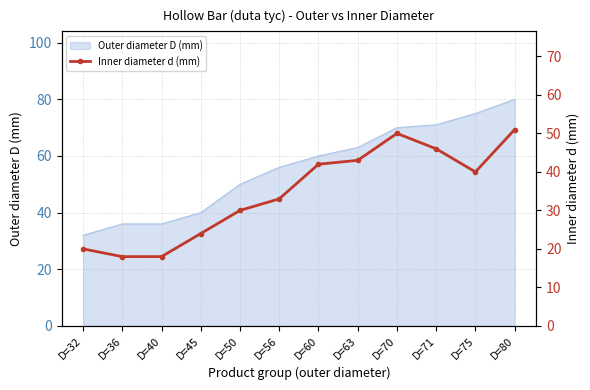

The chart shows a value of 10 at D=75. True or false?

False